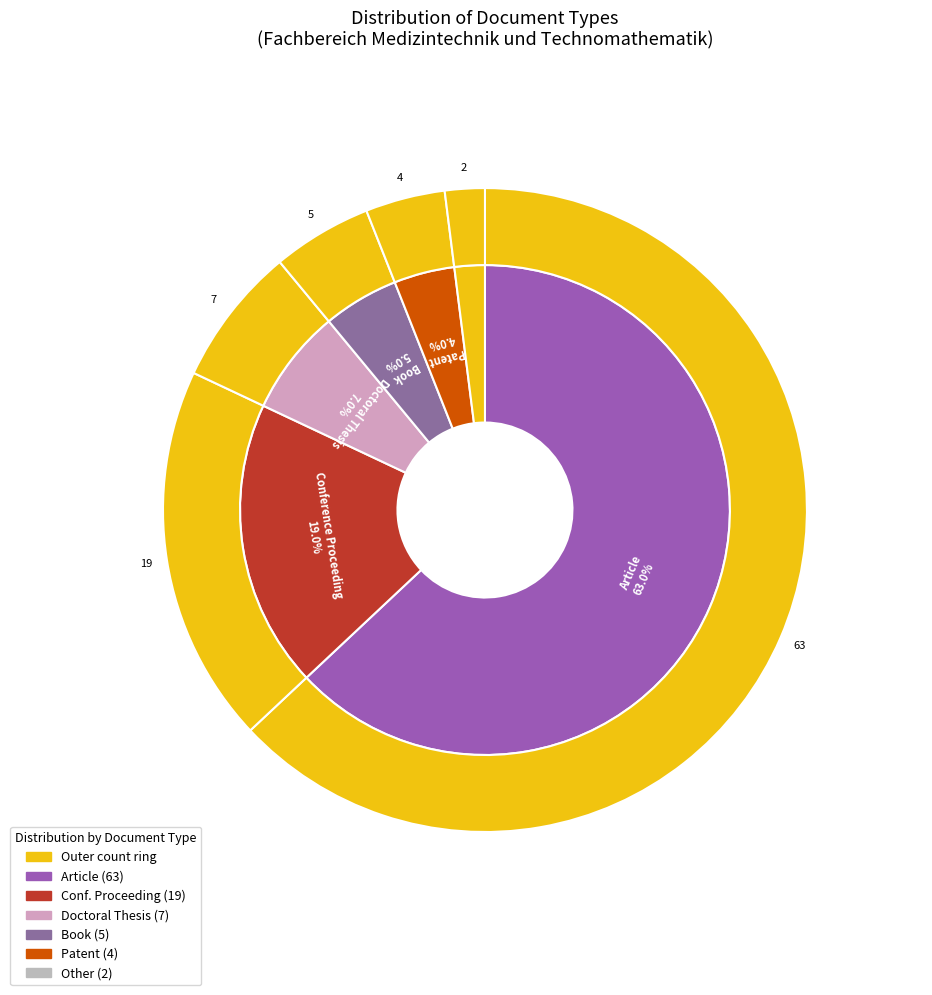

Is it true that Conference Proceeding is 19% of the pie?

True